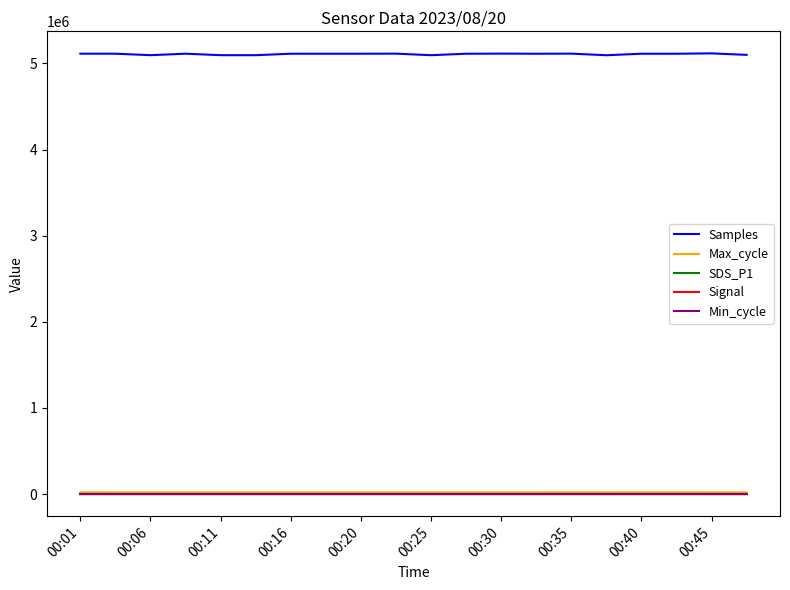

Which series has the largest total across all categories?

Samples